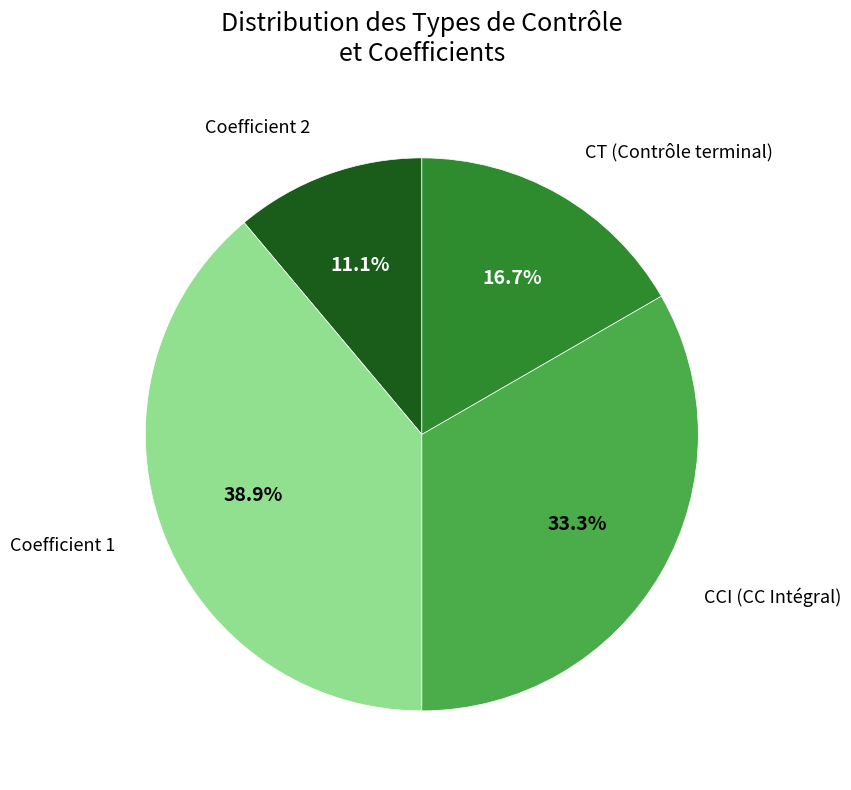

Is there any slice that represents more than half of the pie?

No